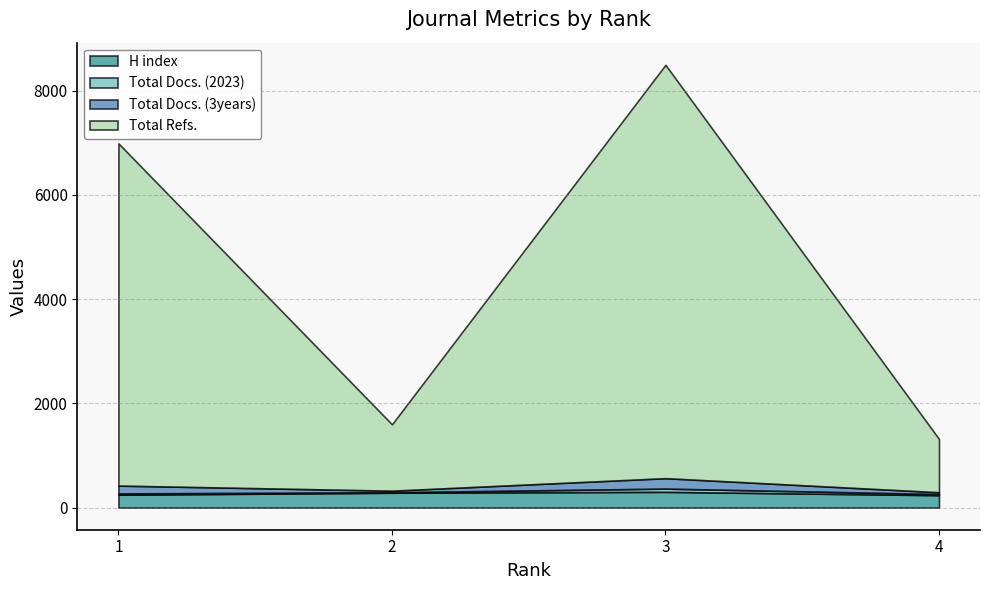

Is it true that H index equals 247 at 1?

True